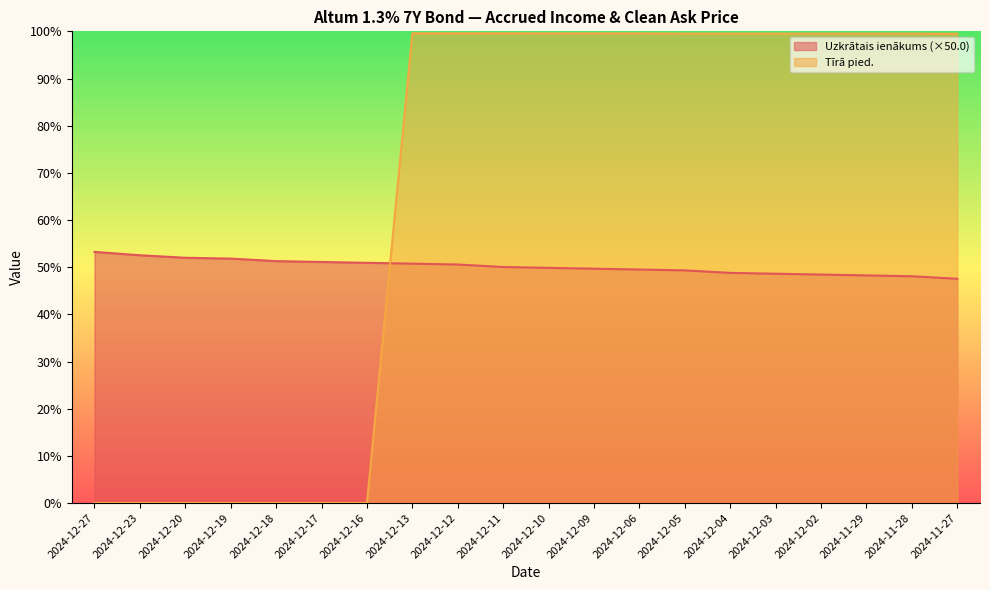

Between 2024-12-03 and 2024-11-29, which series saw the biggest shift?

Uzkrātais ienākums